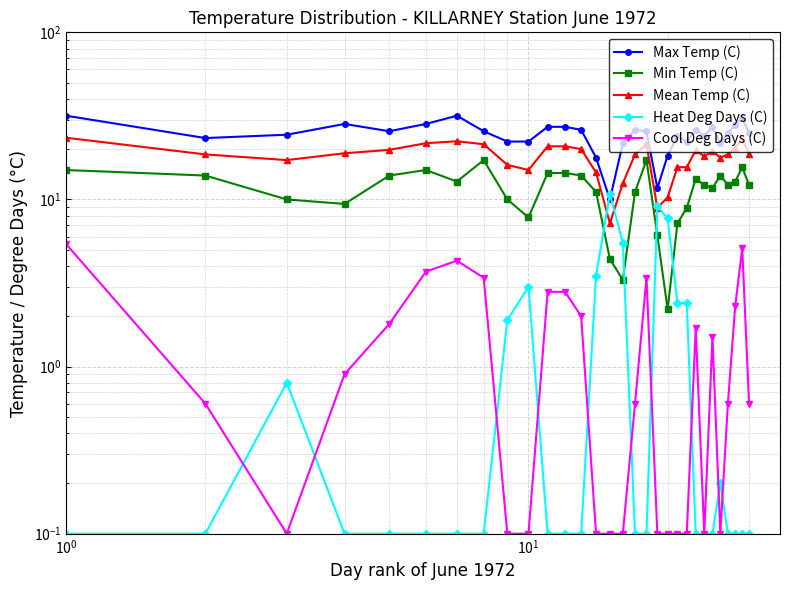

Is the value of Cool Deg Days (C) at 6 greater than the value of Heat Deg Days (C) at 8?

Yes